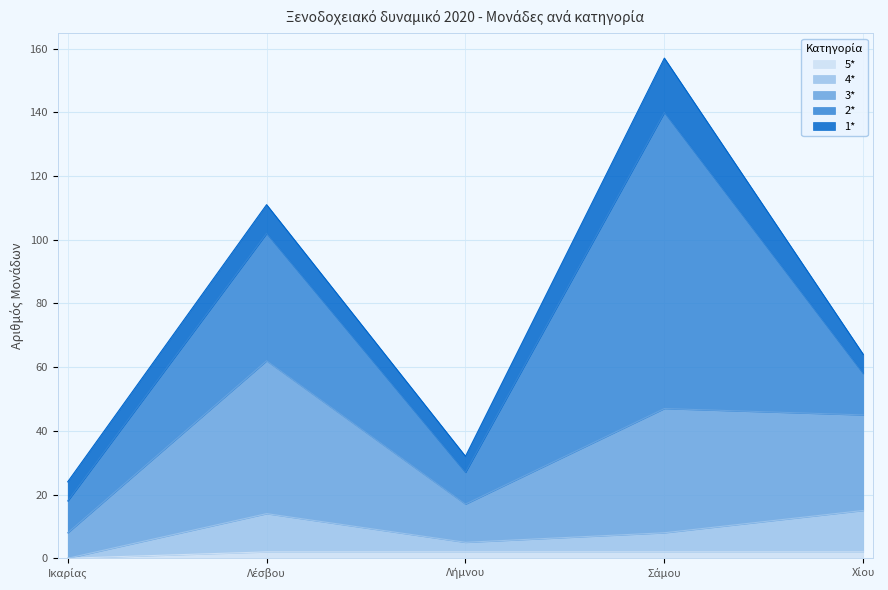

True or false: 4* and 3* cross at least once.

False